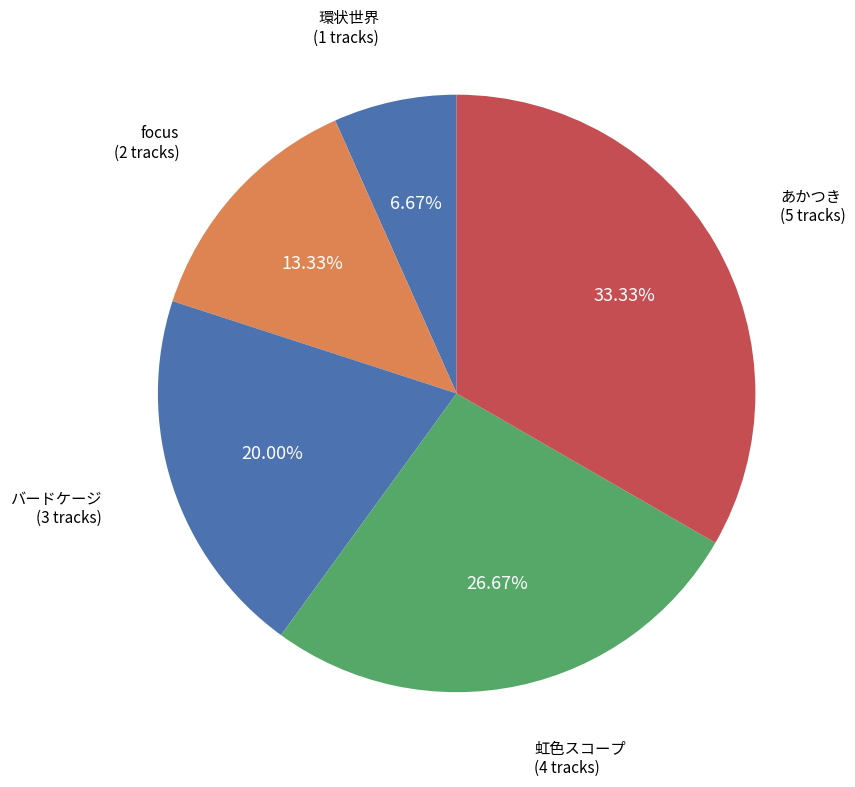

How many slices are in this pie chart?

5